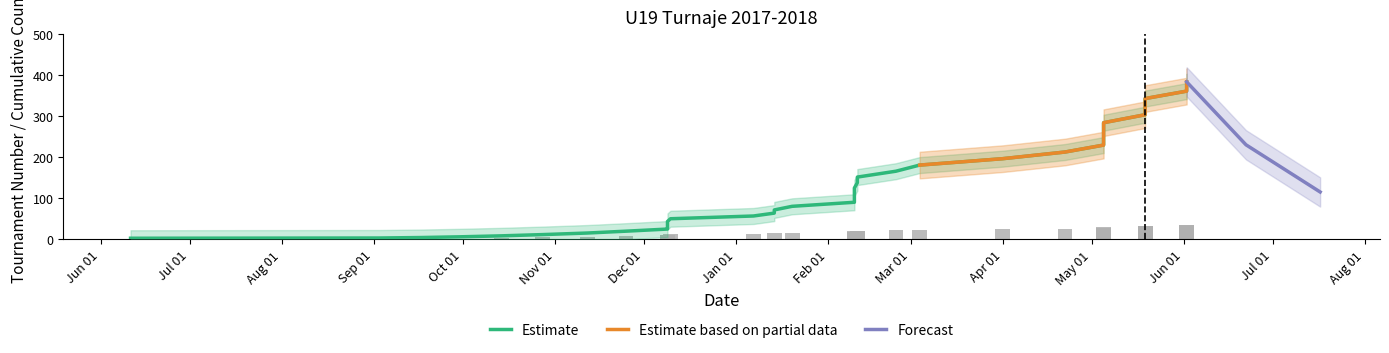

Is it true that Cumulative equals 4.0 at 2017-09-17?

True